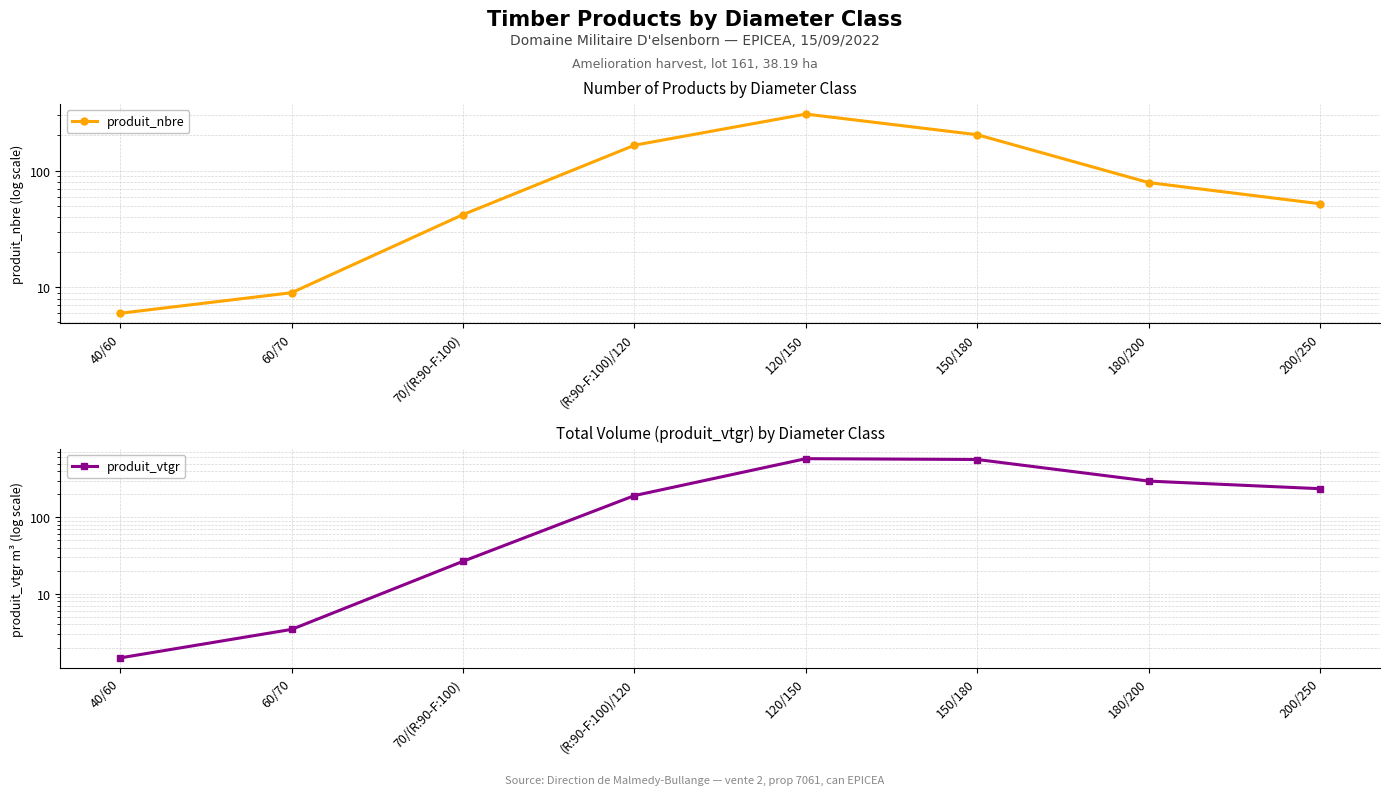

What is the sum of the produit_nbre values at 40/60 and 60/70?

15.0